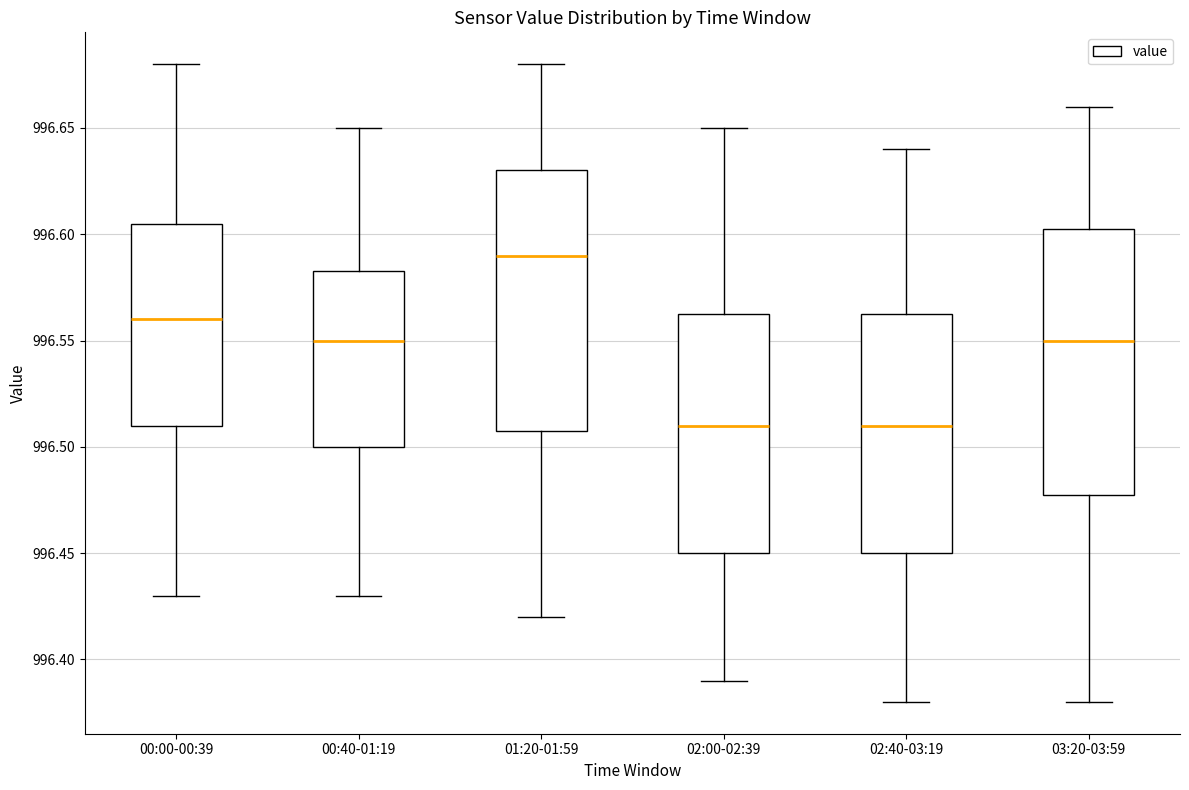

Reading left to right, read every box against the y-axis: the position of its median line, the range the box covers, and the ends of its whiskers. The values are not printed on the chart, so give them approximately, as read against the axis.

00:00-00:39: median 996.560, box 996.510 to 996.605, whiskers 996.430 to 996.680
00:40-01:19: median 996.550, box 996.500 to 996.585, whiskers 996.430 to 996.650
01:20-01:59: median 996.590, box 996.510 to 996.630, whiskers 996.420 to 996.680
02:00-02:39: median 996.510, box 996.450 to 996.565, whiskers 996.390 to 996.650
02:40-03:19: median 996.510, box 996.450 to 996.565, whiskers 996.380 to 996.640
03:20-03:59: median 996.550, box 996.480 to 996.605, whiskers 996.380 to 996.660